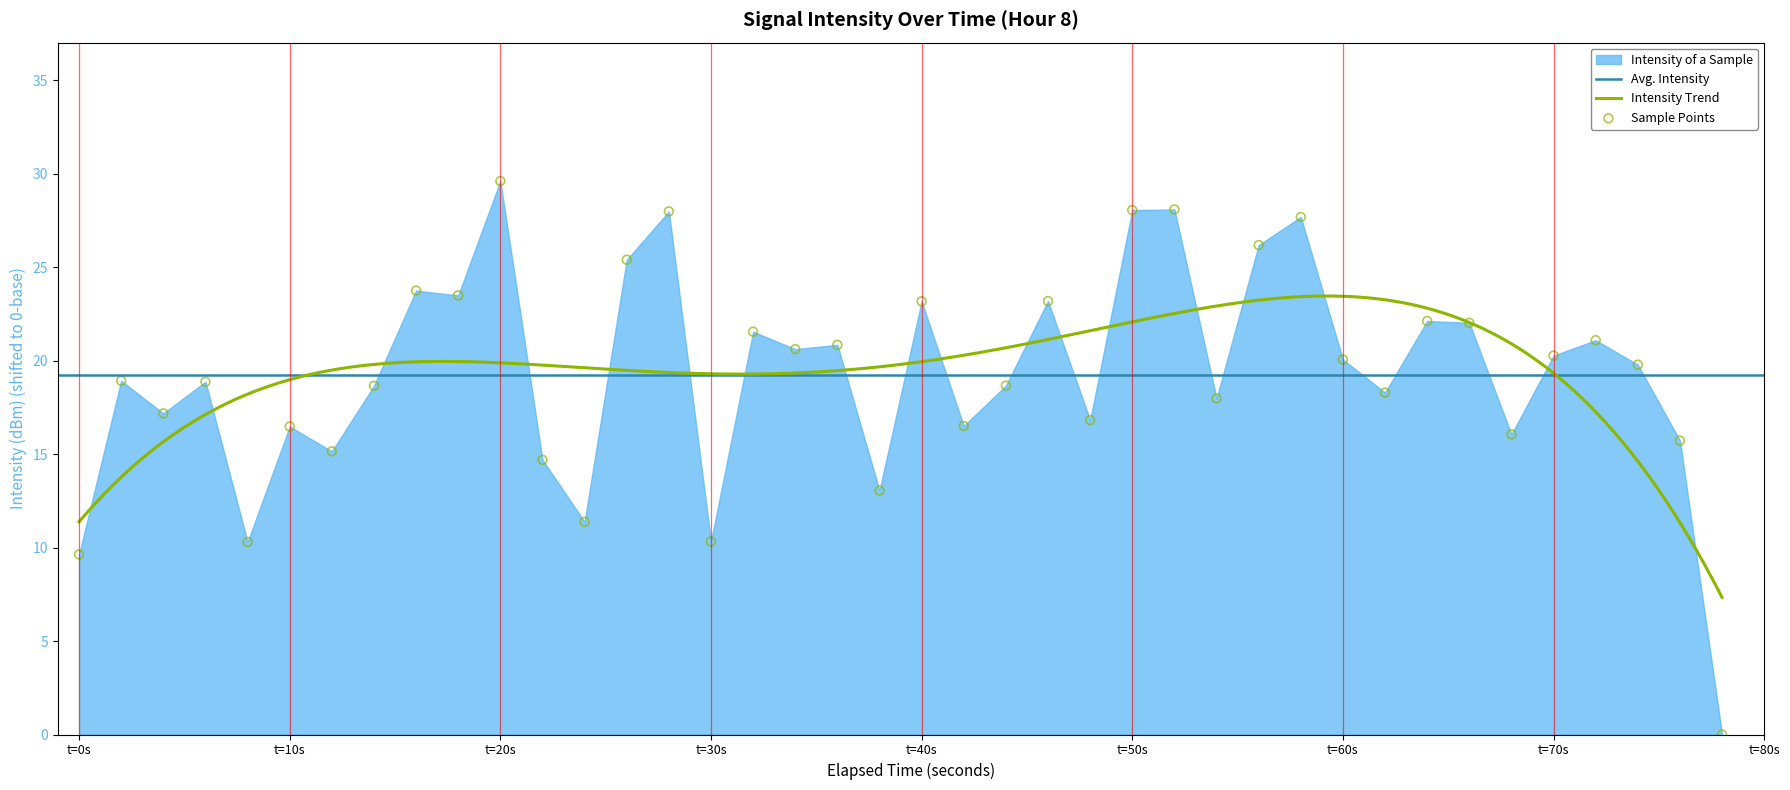

What is the lowest value of the Intensity Trend series?

7.3